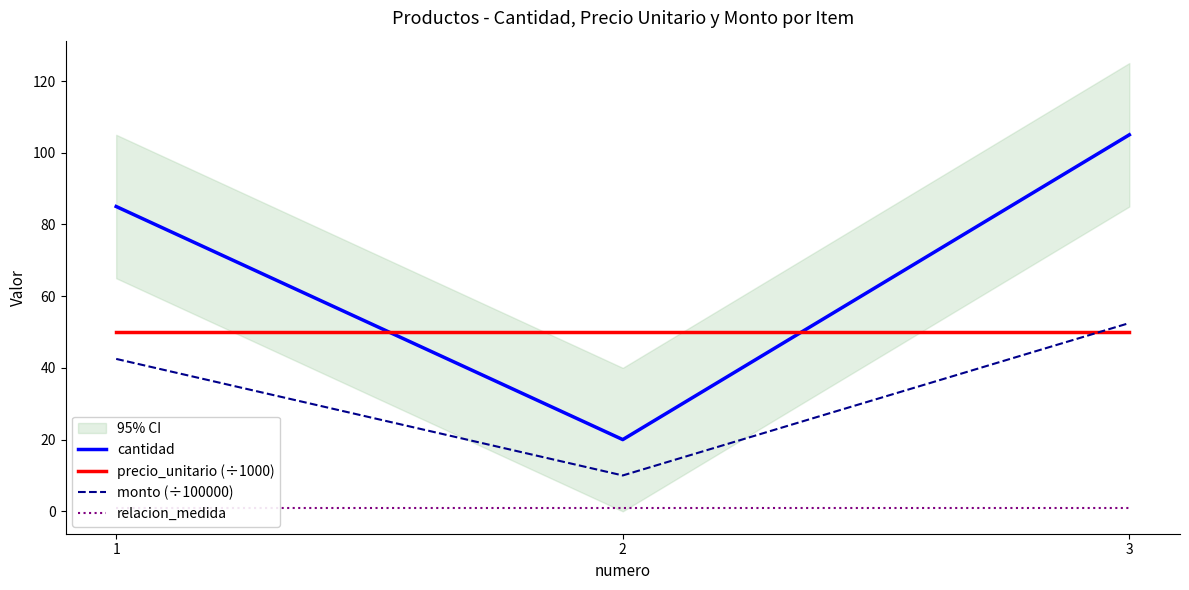

How many lines are shown in the chart?

4